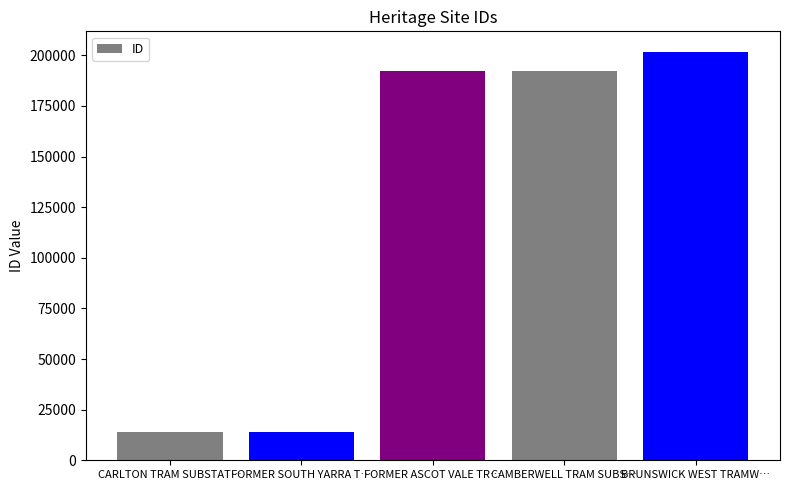

How many values are below 192284?

2